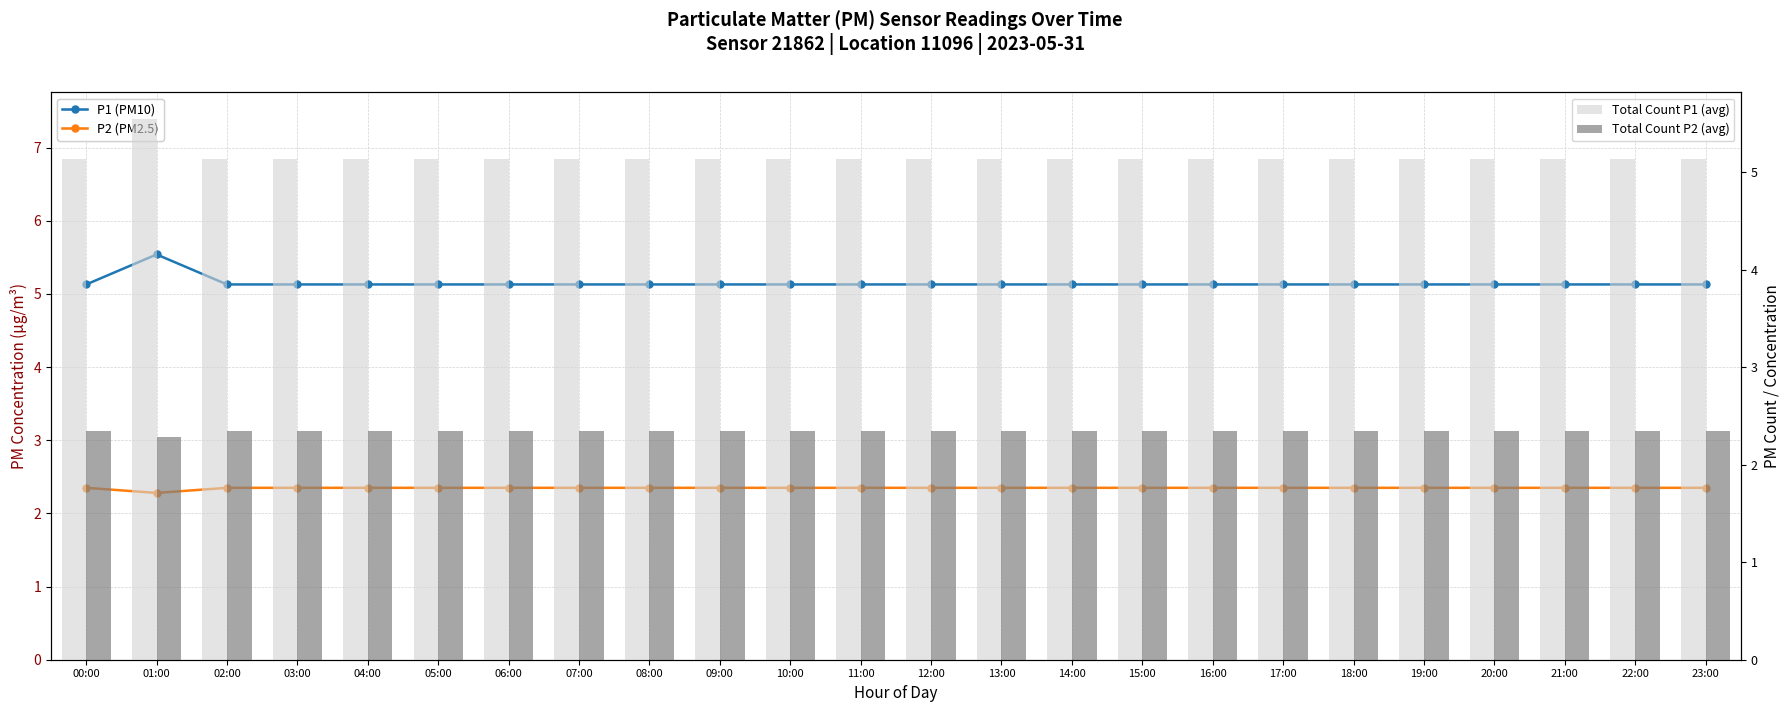

What is the total value across all series at 17:00?

15.0